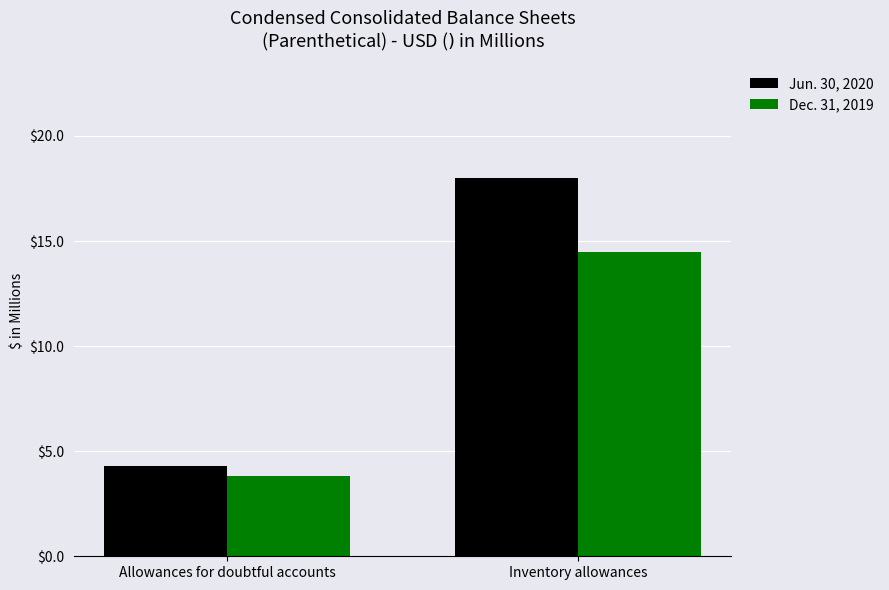

What is the label of the 1st bar from the left?

Allowances for doubtful accounts